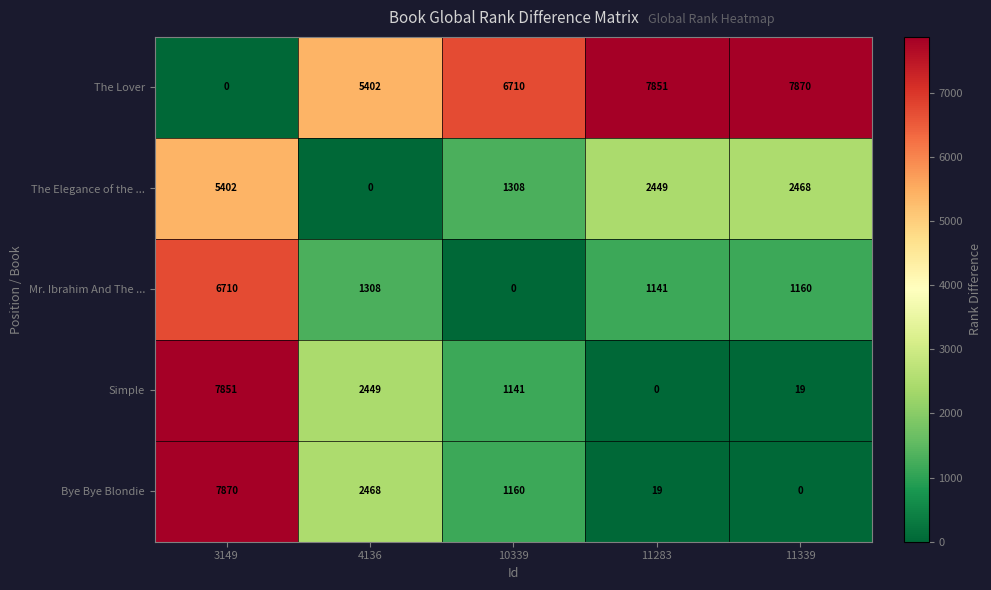

What is the sum of all Simple values?

11460